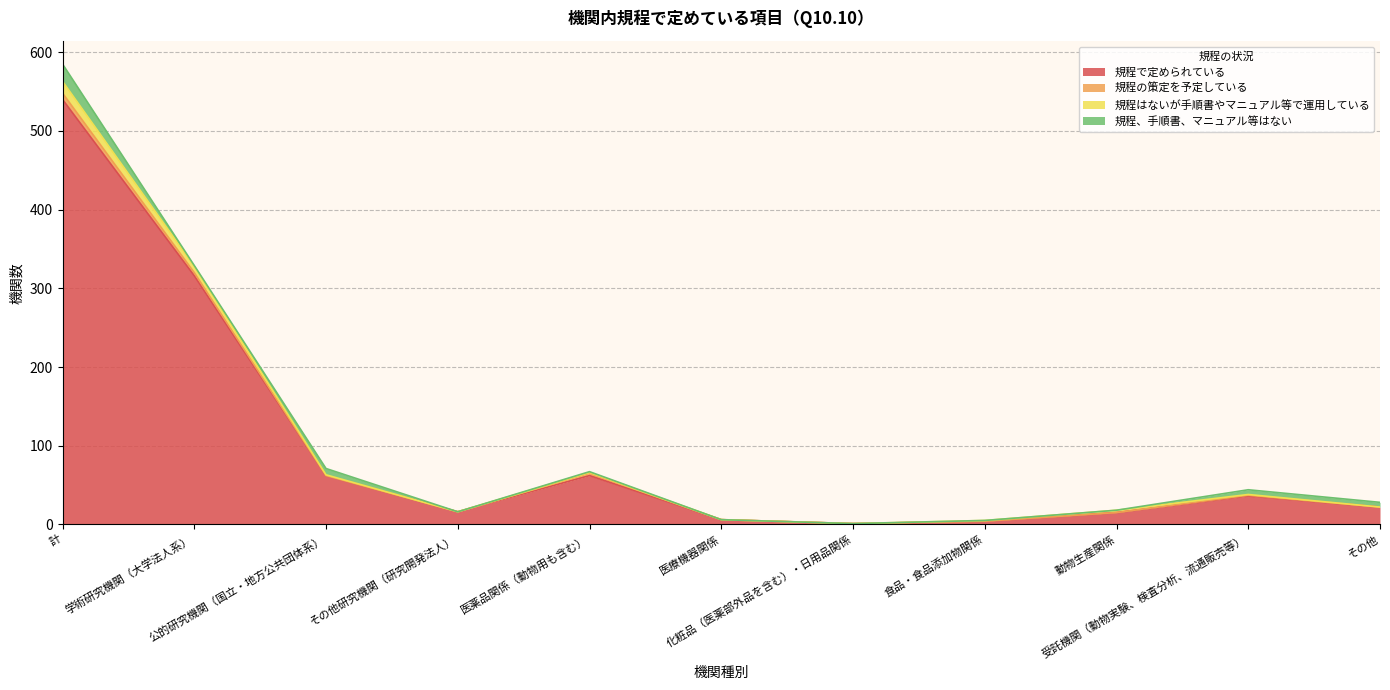

Does the chart have visible grid lines?

Yes